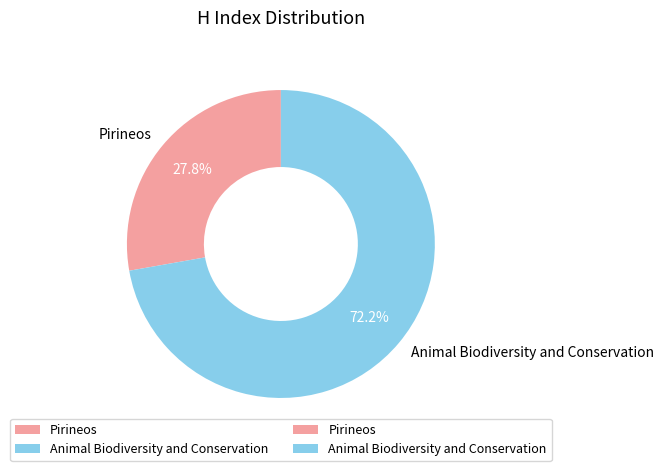

Rank the categories by value from lowest to highest.

Pirineos, Animal Biodiversity and Conservation